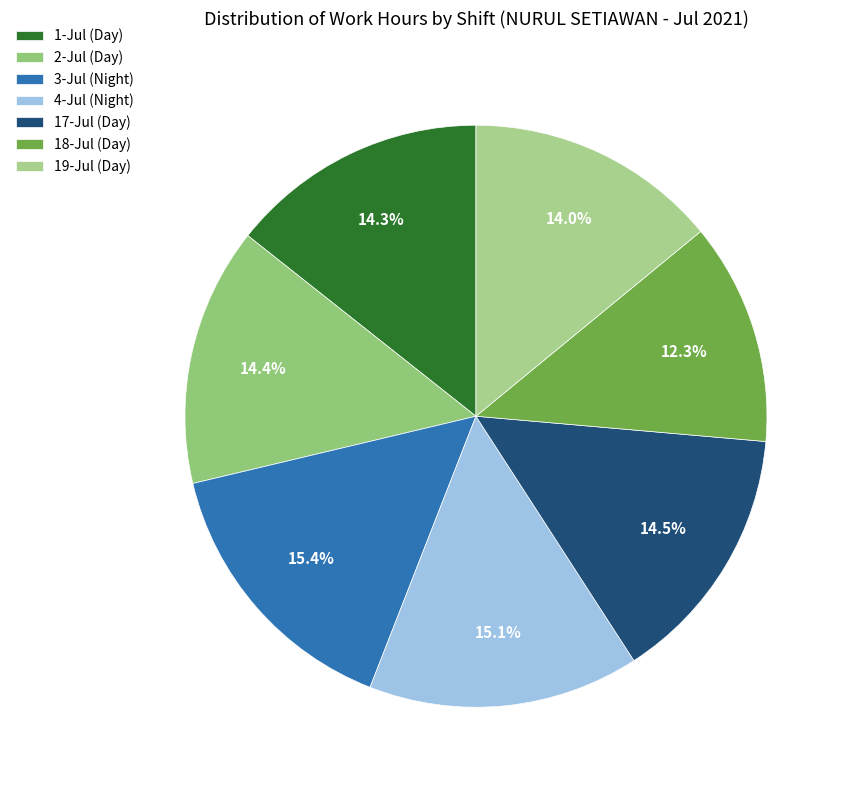

The 2-Jul (Day) slice represents 22% of the pie. True or false?

False